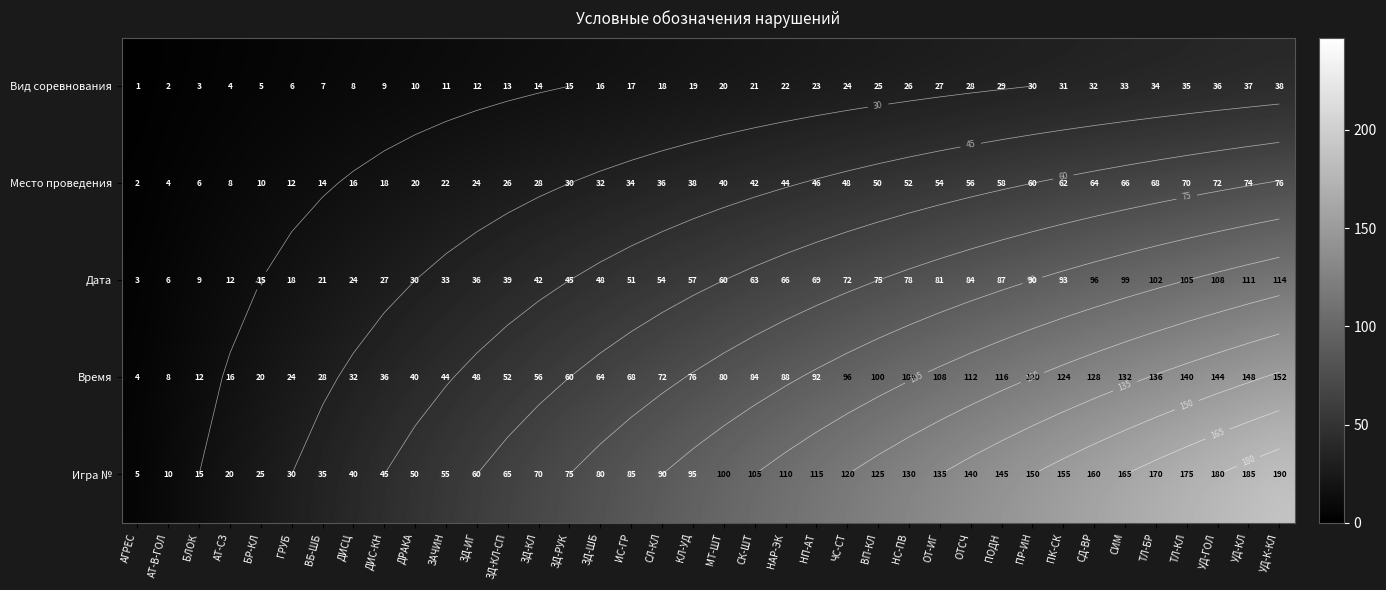

How many data points in Дата are less than 60?

19